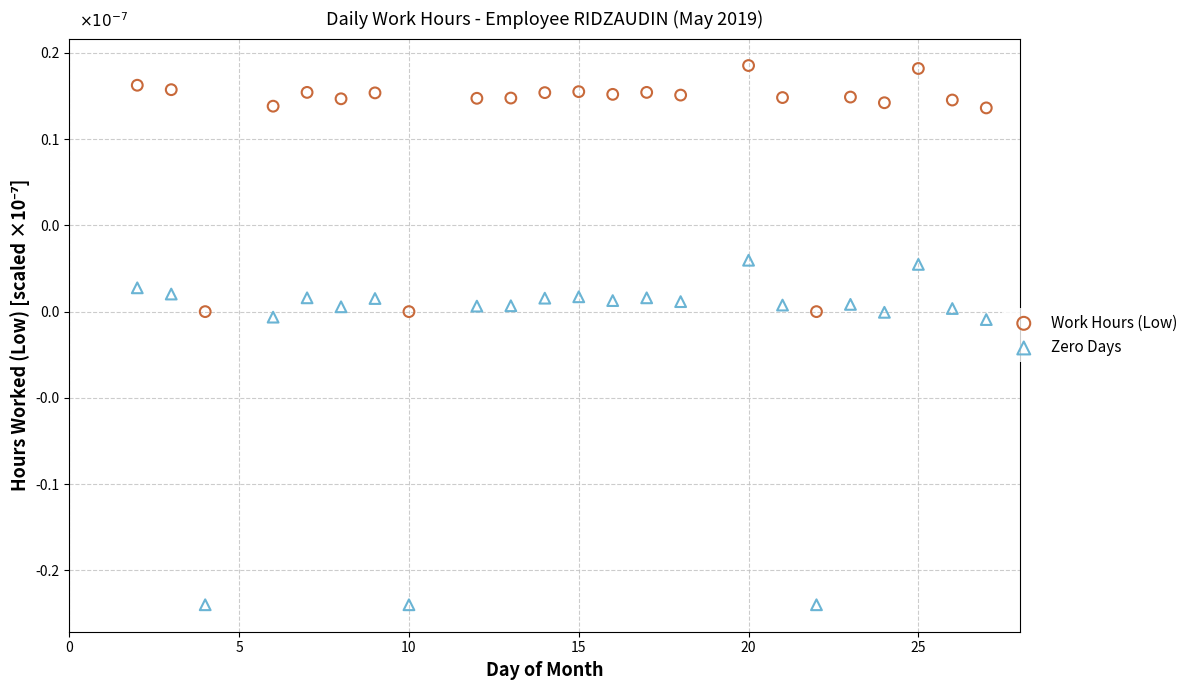

Which series reaches the minimum Y coordinate?

Zero Days